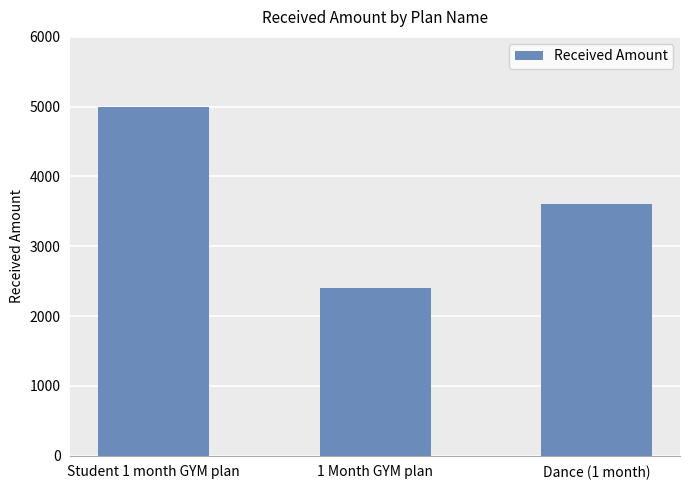

What is the maximum value shown in the chart?

5000